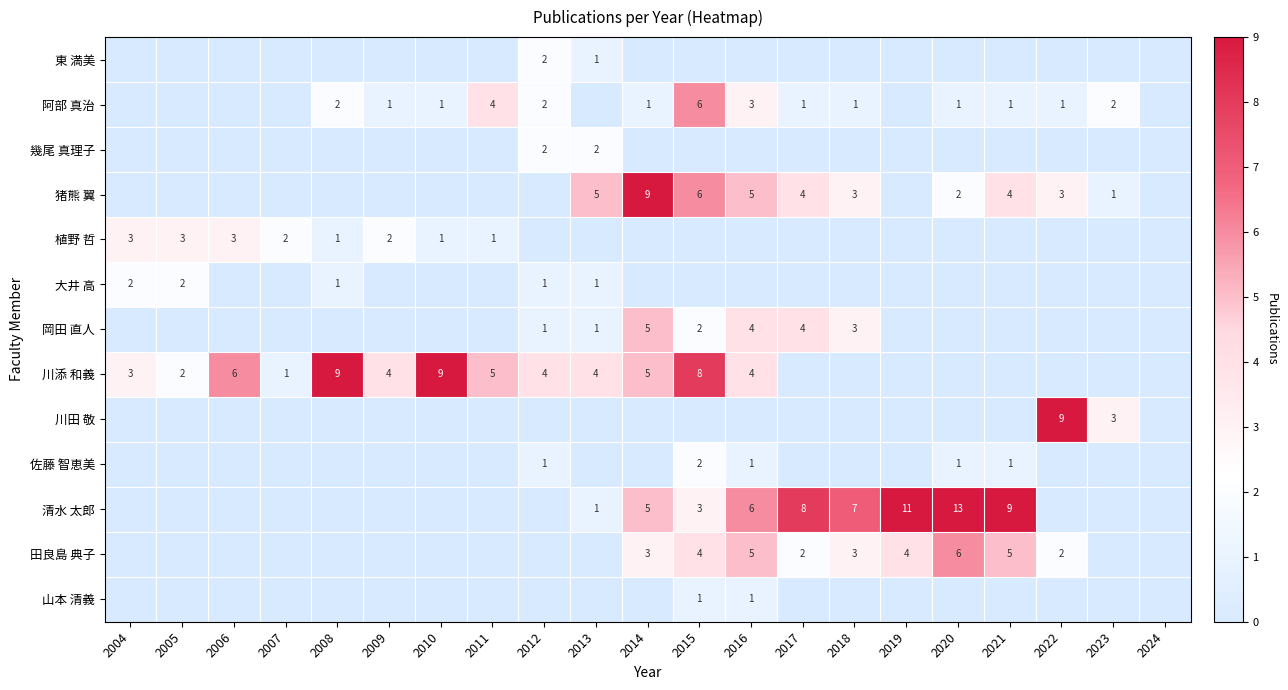

True or false: 清水 太郎 has a value of 6 at 2016.

True